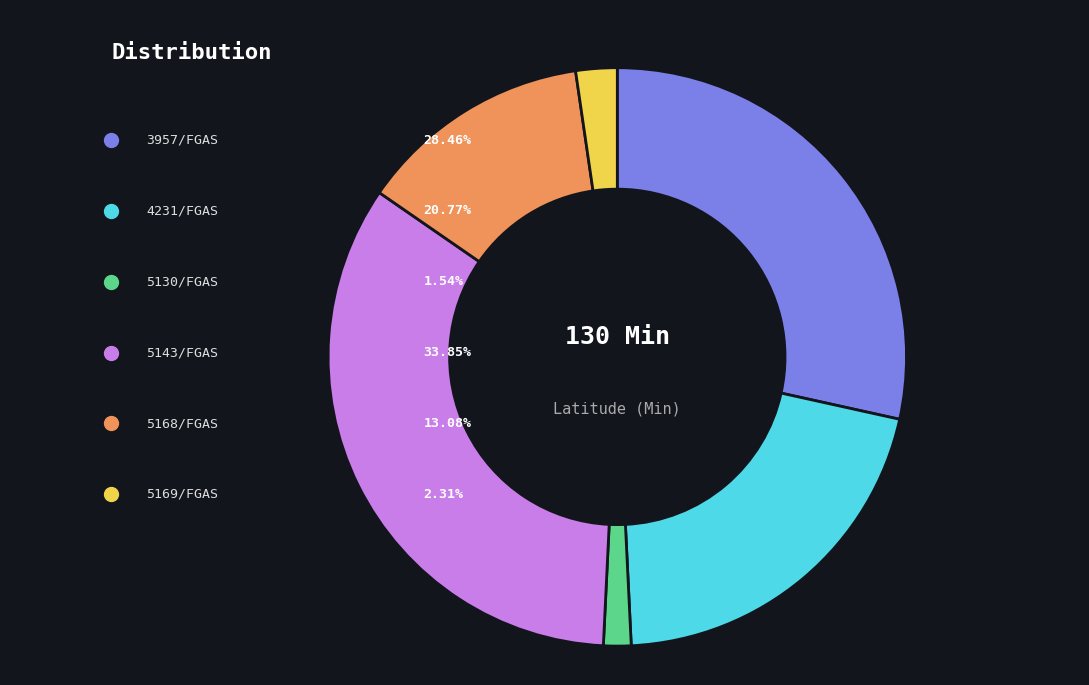

To the nearest percent, what is the difference between the IRS/2024/4231/FGAS and IRS/2024/3957/FGAS slice percentages?

8%